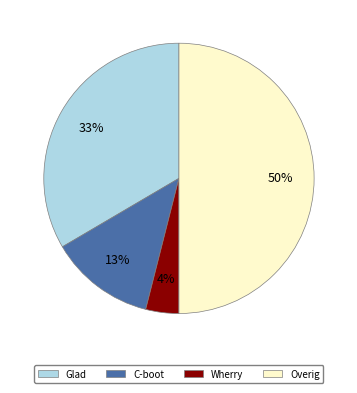

Rank the categories by value from highest to lowest.

Overig, Glad, C-boot, Wherry